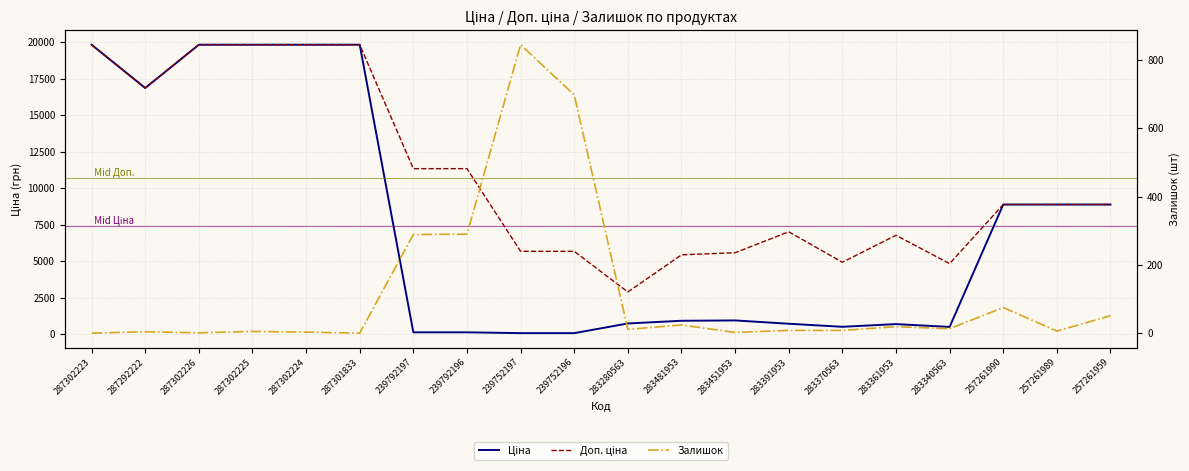

What position from the left is 257261990?

18